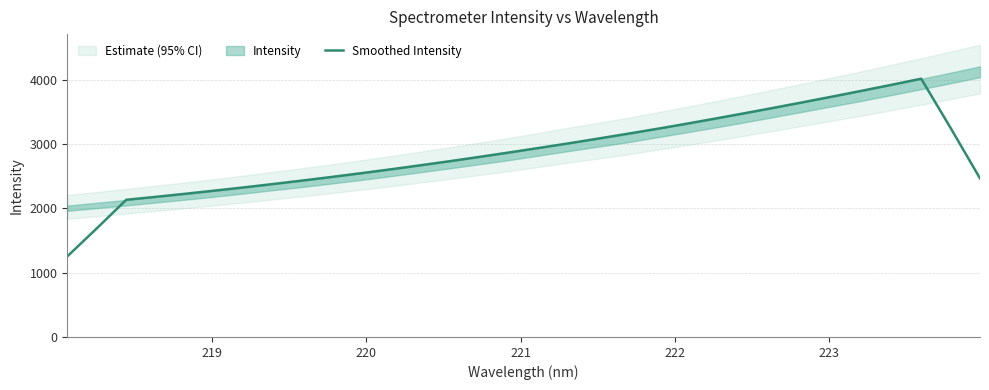

What is the lowest value of the Smoothed Intensity series?

1252.2